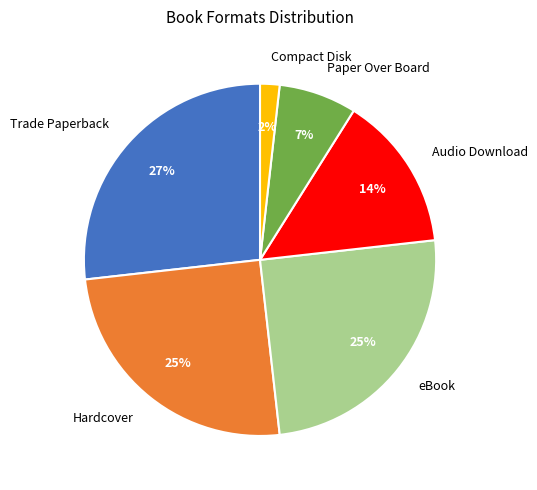

To the nearest percent, what is the combined percentage of Paper Over Board and Trade Paperback?

34%